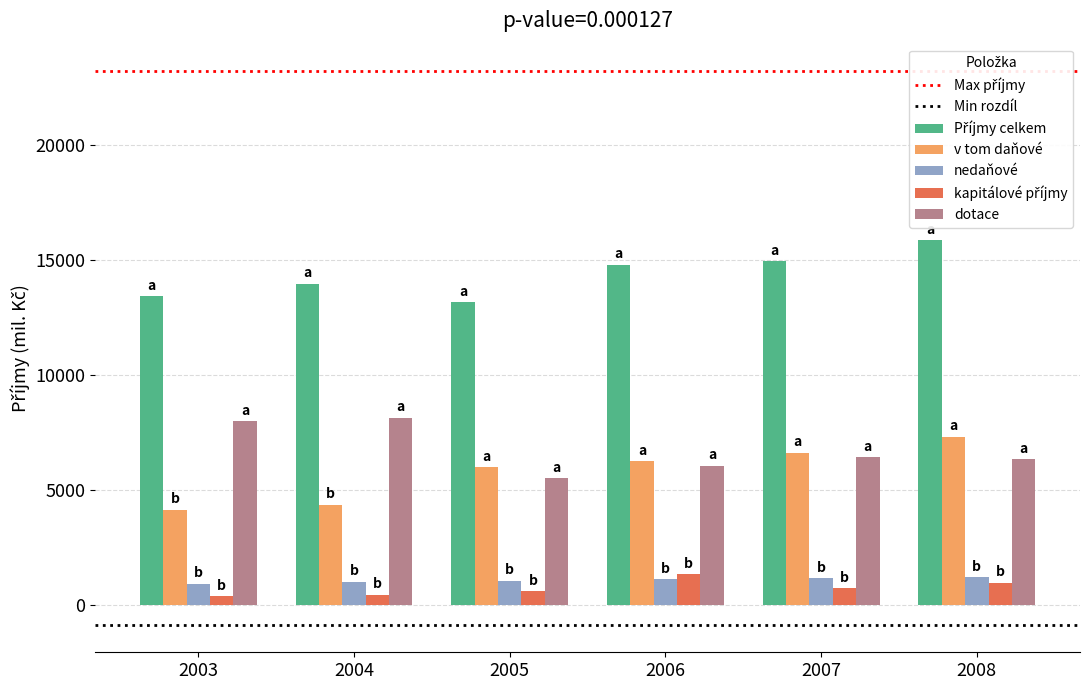

True or false: v tom daňové has a value of 5991.8 at 2005.

True